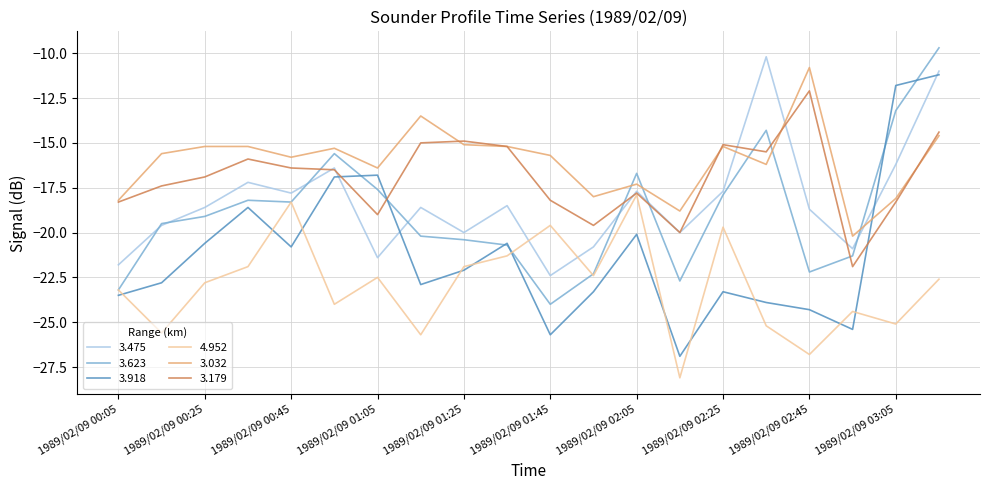

At how many categories does at least one series exceed -21?

20